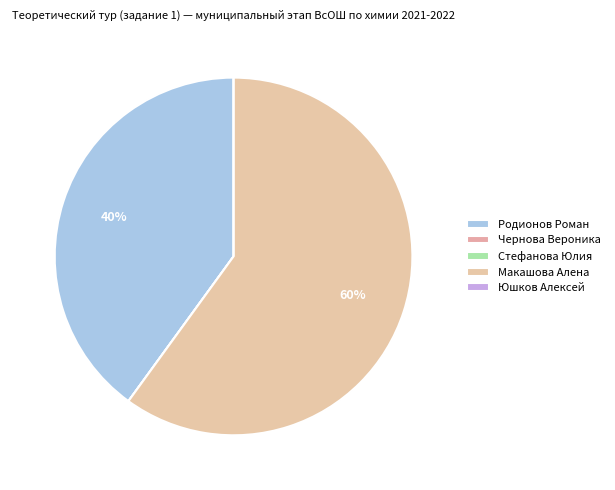

What percentage is the Родионов Роман slice, to the nearest percent?

40%